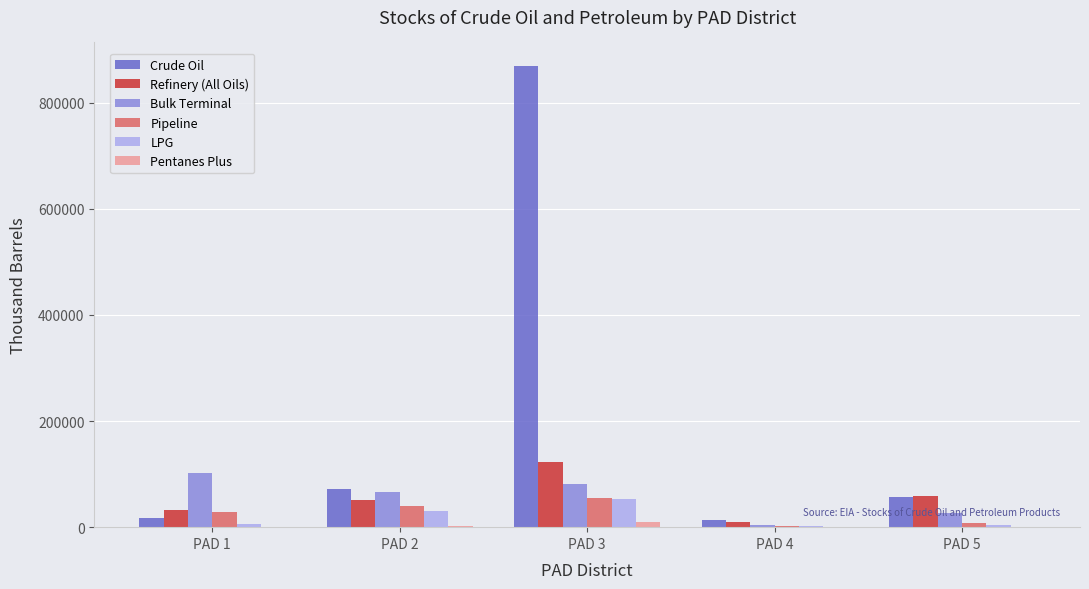

Which series has the largest total across all categories?

Crude Oil